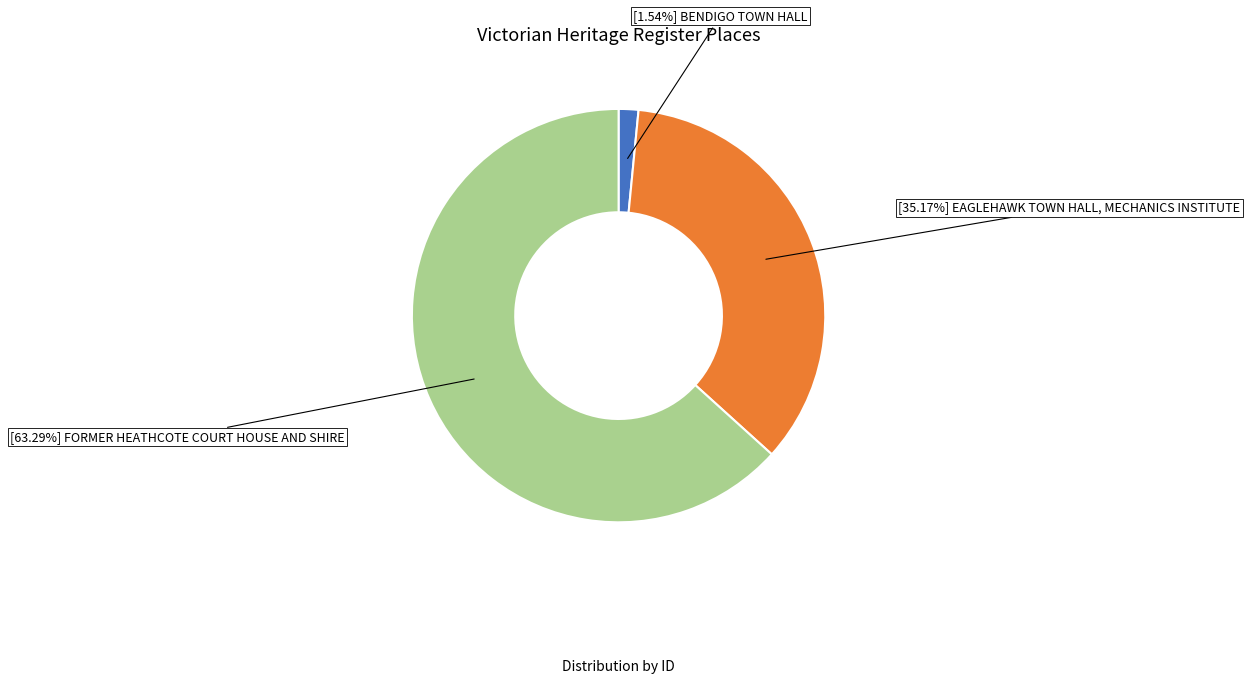

Does any single category account for the majority?

Yes